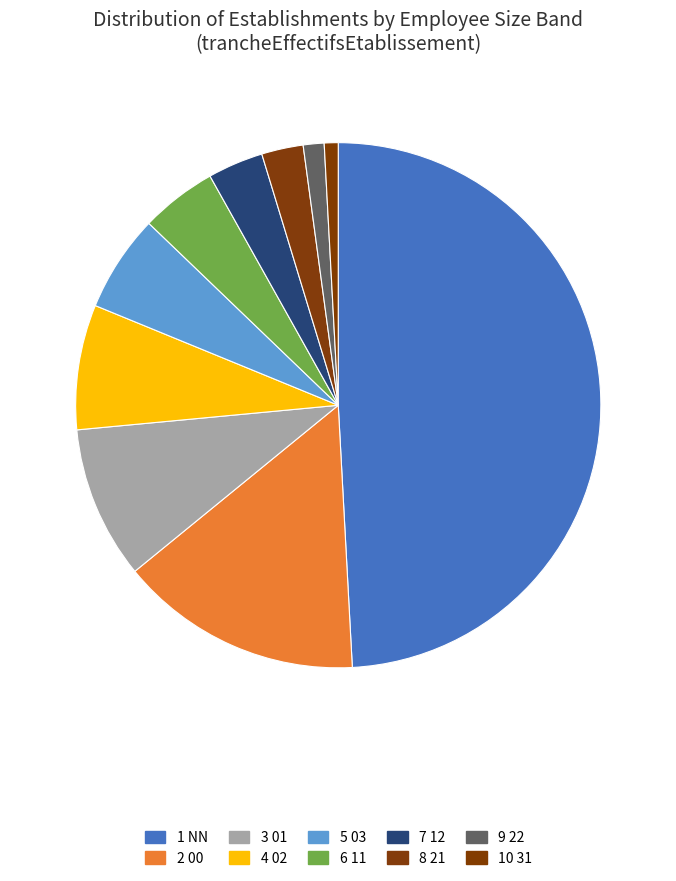

Count the number of slices in the pie.

10